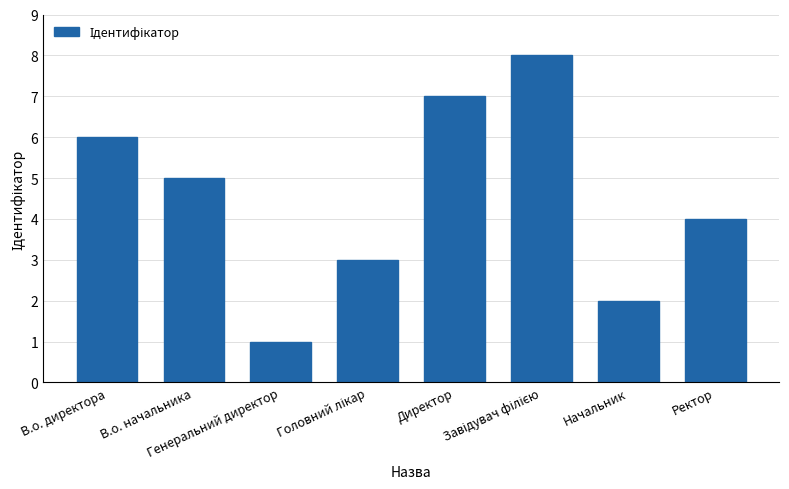

What is the maximum value shown in the chart?

8